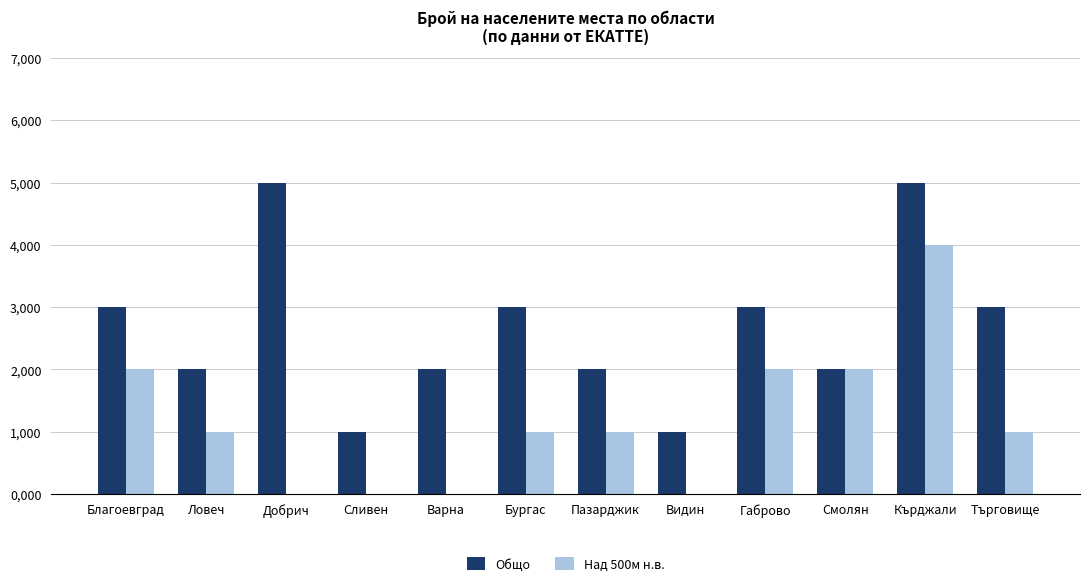

Reading left to right, list all the values displayed in this chart.

Общо: Благоевград=3	Ловеч=2	Добрич=5	Сливен=1	Варна=2	Бургас=3	Пазарджик=2	Видин=1	Габрово=3	Смолян=2	Кърджали=5	Търговище=3
Над 500м н.в.: Благоевград=2	Ловеч=1	Добрич=0	Сливен=0	Варна=0	Бургас=1	Пазарджик=1	Видин=0	Габрово=2	Смолян=2	Кърджали=4	Търговище=1